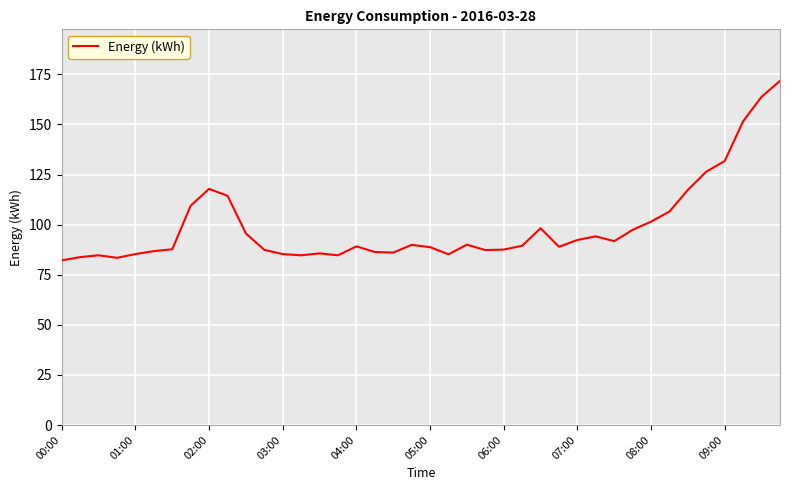

What is the average value?

99.3